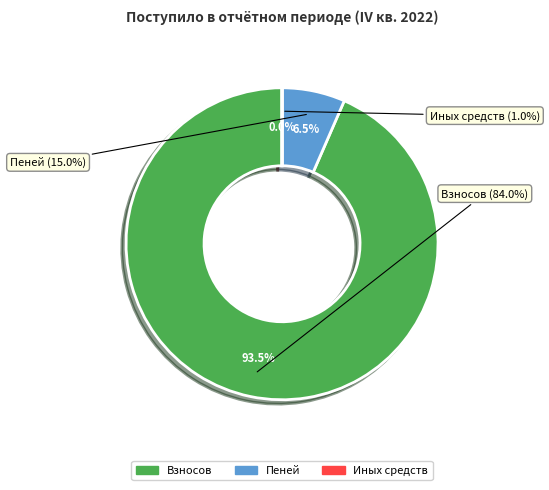

Does пеней account for over 50% of the chart?

No